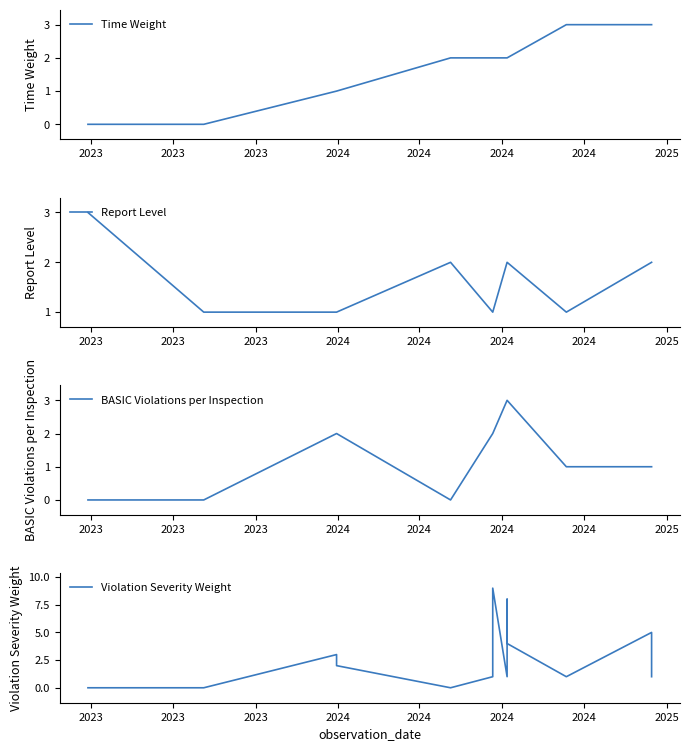

What is the label of the 3rd point from the left?

2023